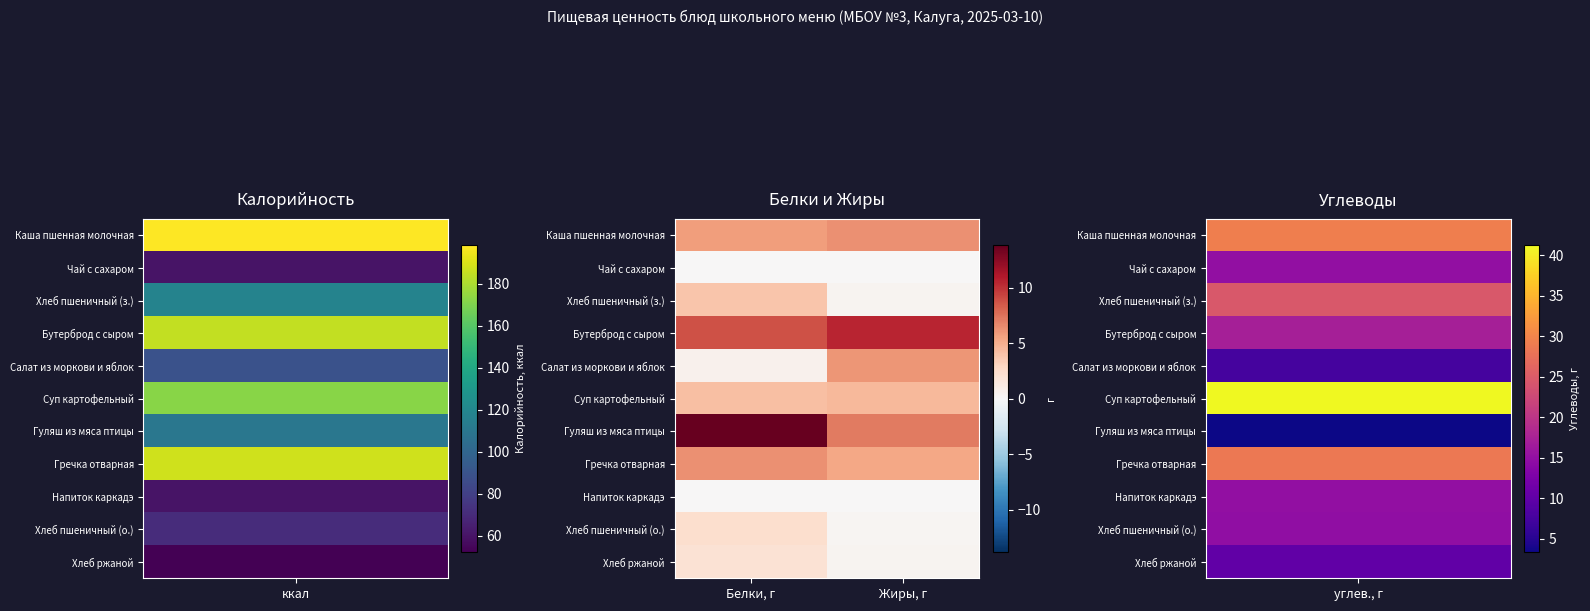

How many series are shown in this chart?

11